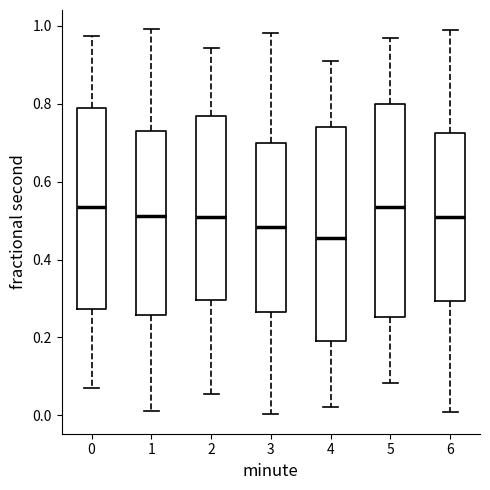

Where is the upper edge of the box at x = 5 on the y-axis? The values are not printed on the chart, so give them approximately, as read against the axis.

0.80